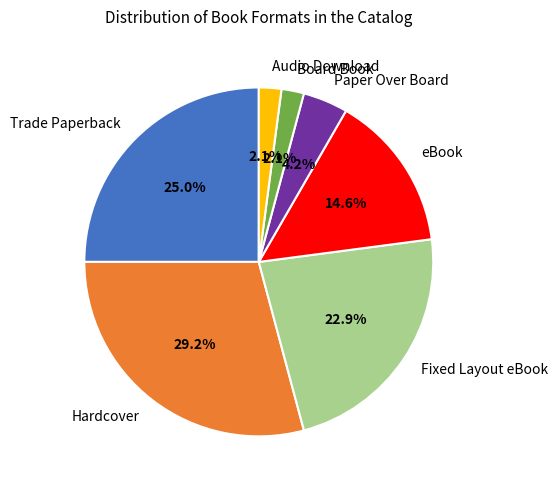

Combined, what portion of the pie is Trade Paperback and Paper Over Board?

29.2%